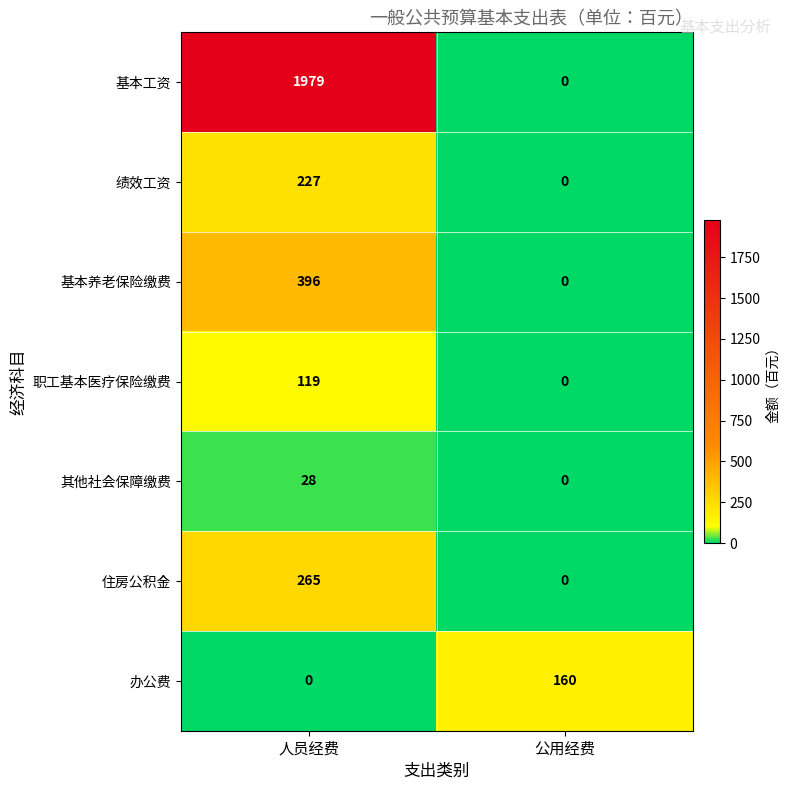

Rank the series at 人员经费 from highest to lowest value.

基本工资, 基本养老保险缴费, 住房公积金, 绩效工资, 职工基本医疗保险缴费, 其他社会保障缴费, 办公费